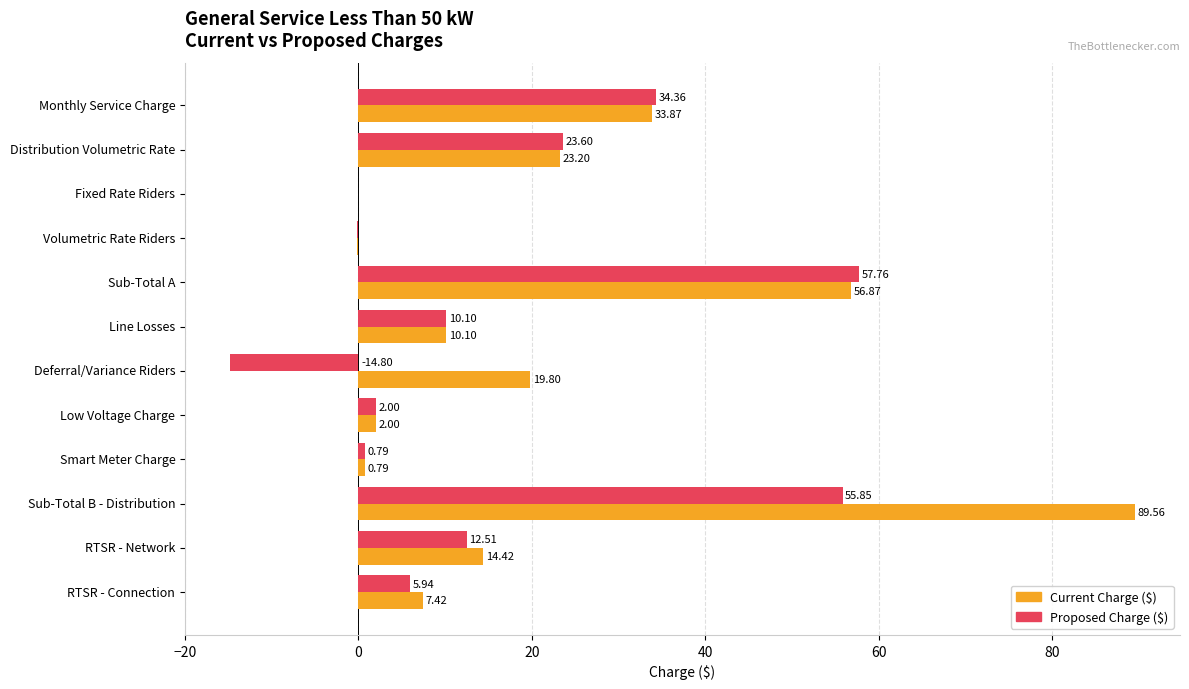

What is the total value across all series at RTSR - Connection?

13.4